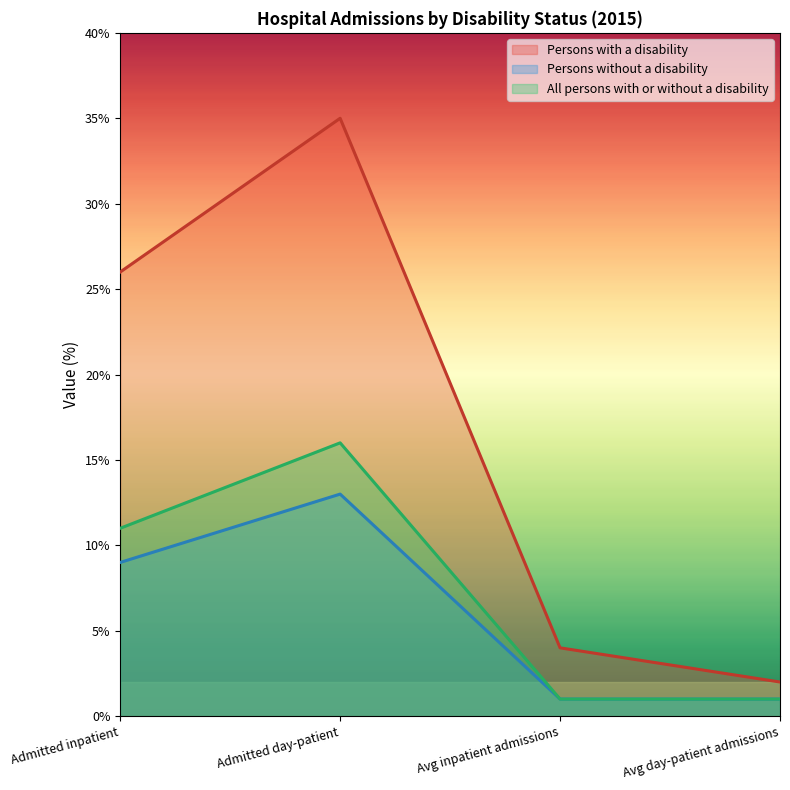

At which label is All persons with or without a disability closest to 8?

Admitted inpatient